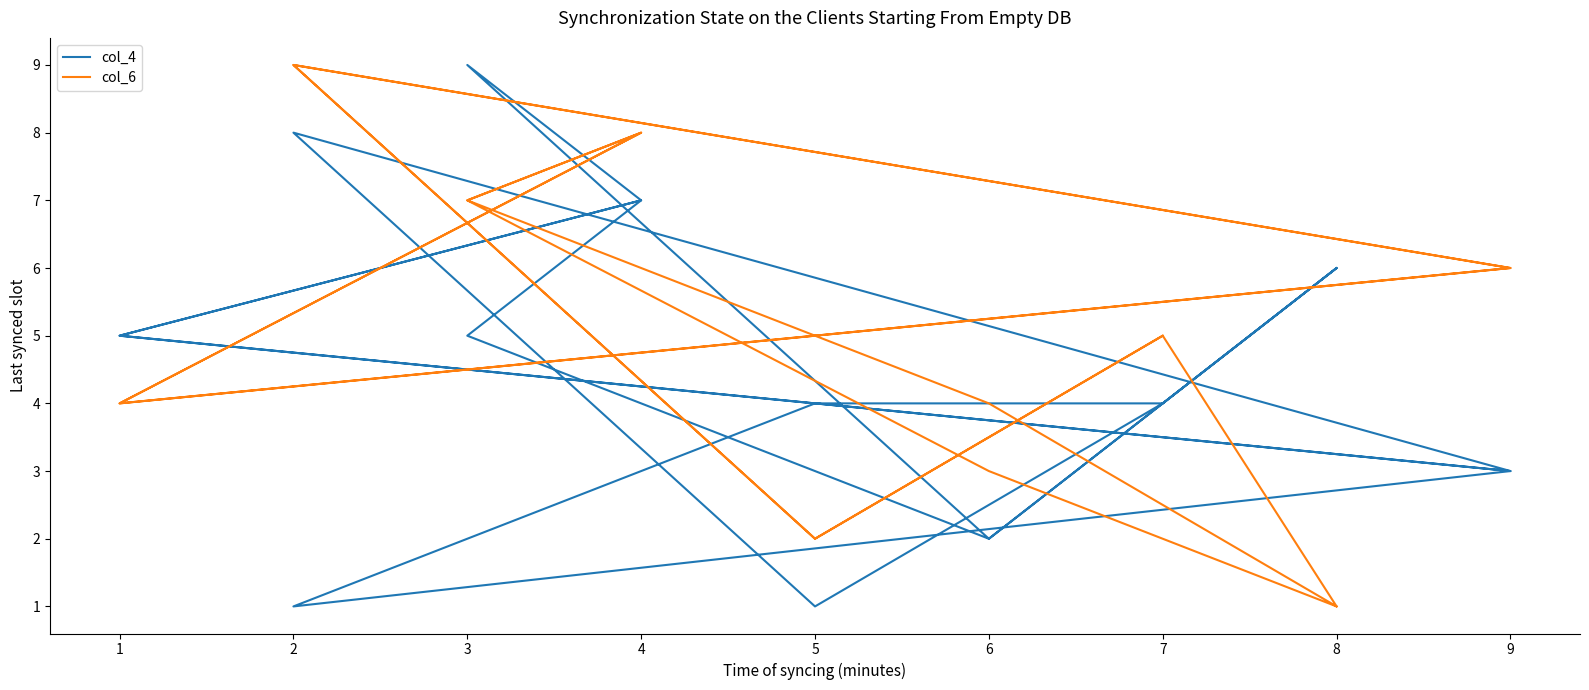

Count the col_6 values in the range 3 to 7.

10